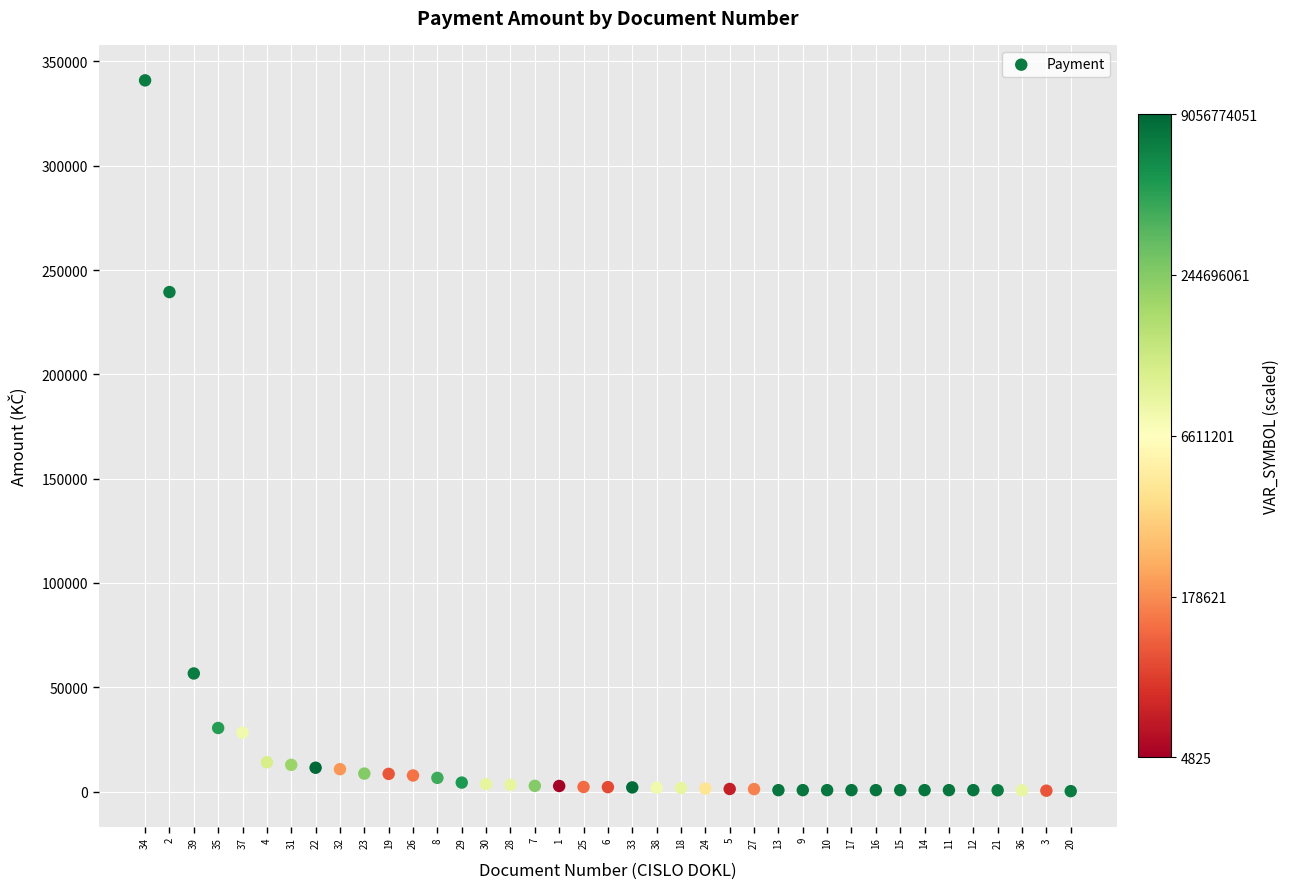

What is the range of Y values (max minus min)?

340760.8